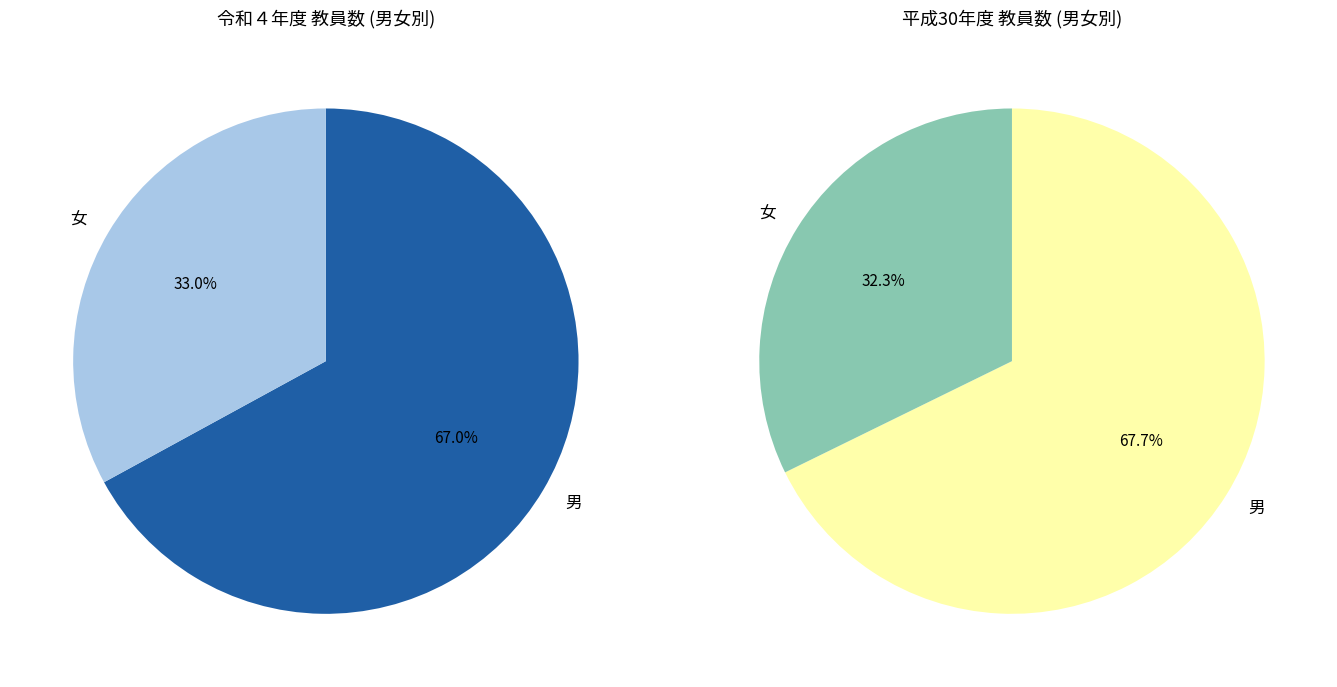

What is the difference between the highest and lowest values at 平成30年度総数?

3291